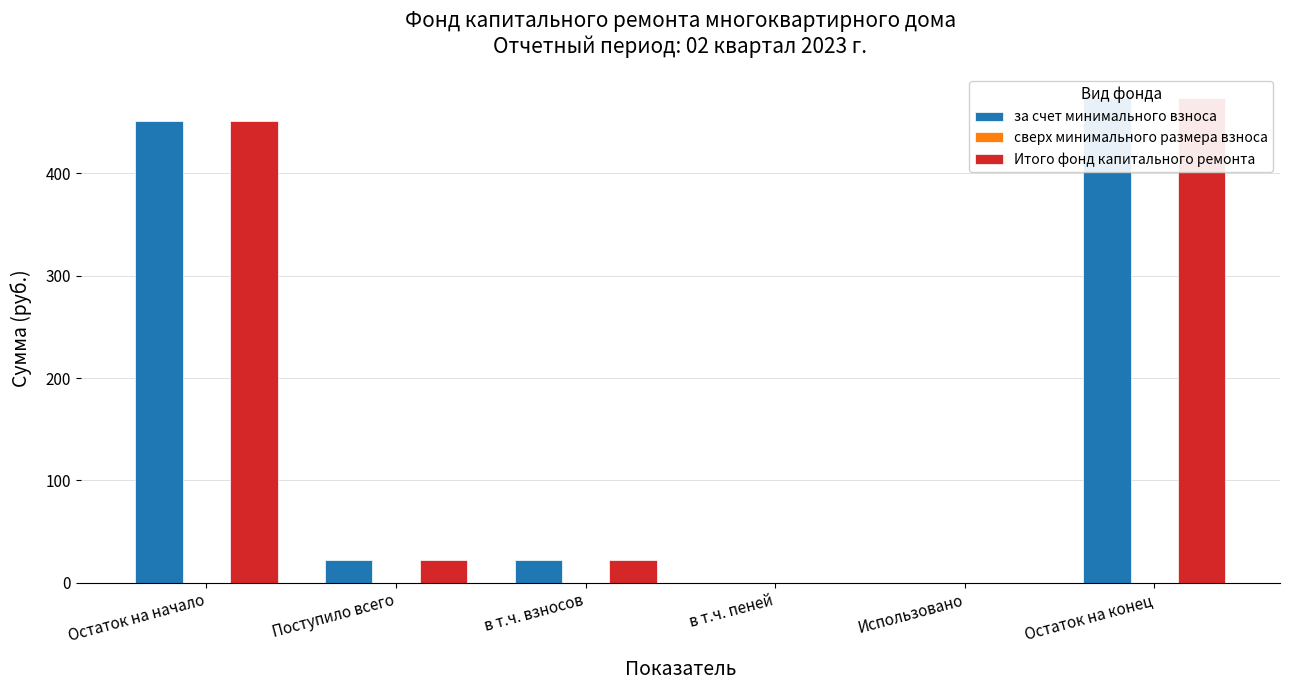

Is it true that за счет минимального взноса equals 0.0 at Использовано?

True